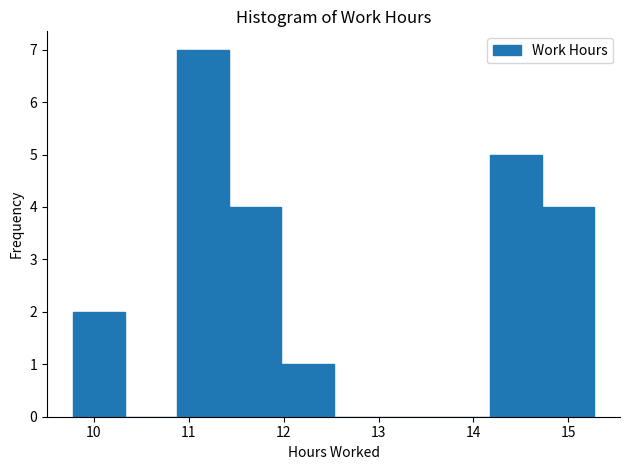

Over which range of the x-axis is the bar tallest?

10.9 to 11.4